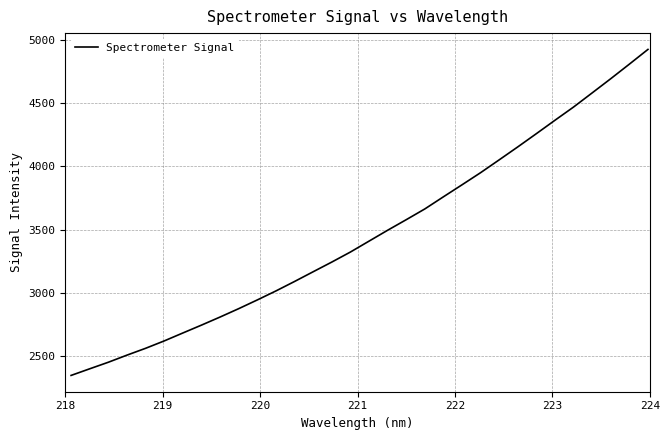

What is the greatest value displayed?

4926.9